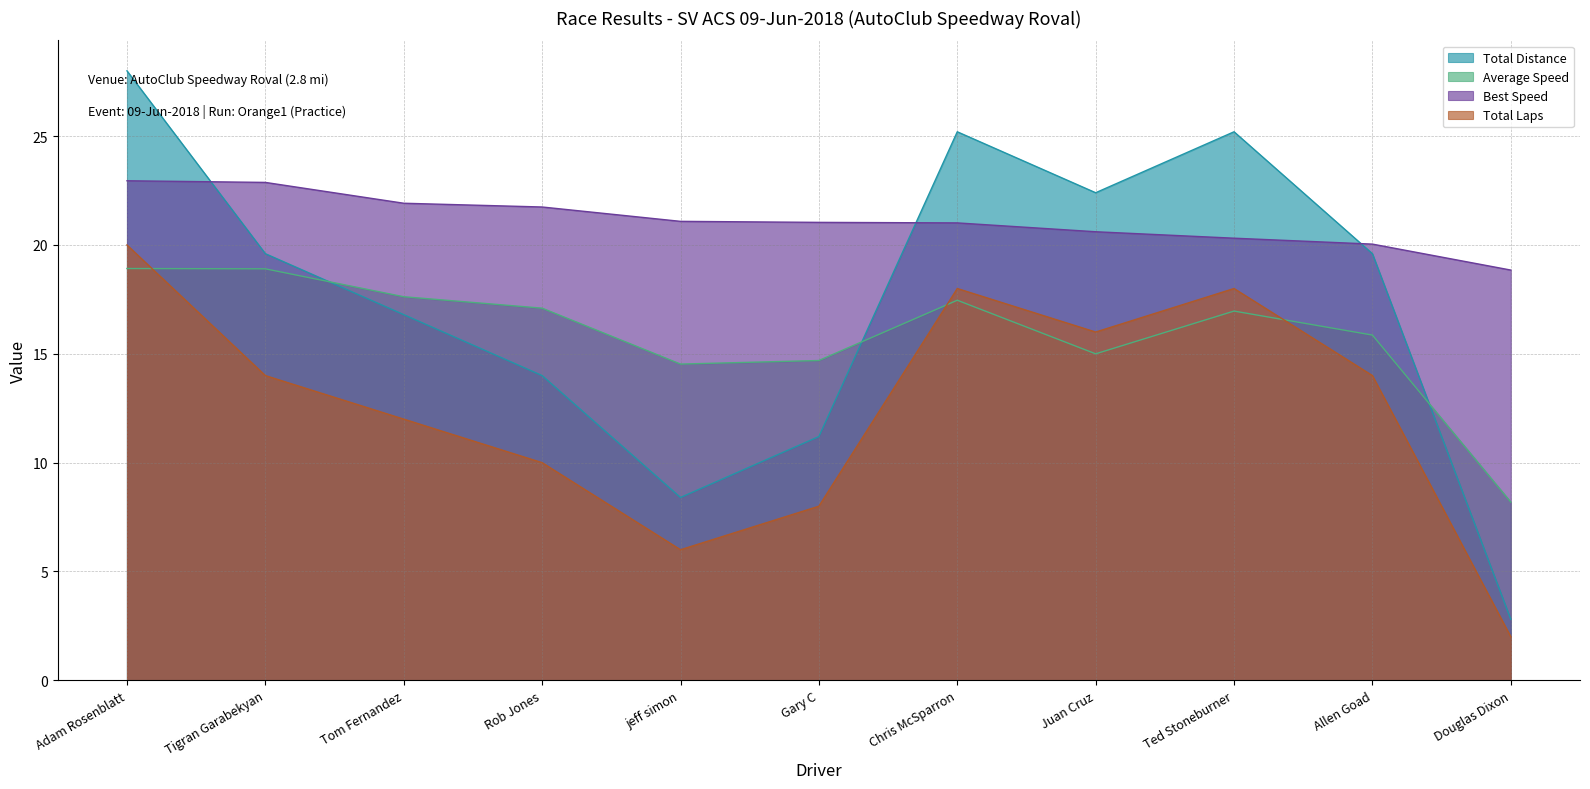

Which series ends up on top after the final intersection of Total Distance and Average Speed?

Average Speed